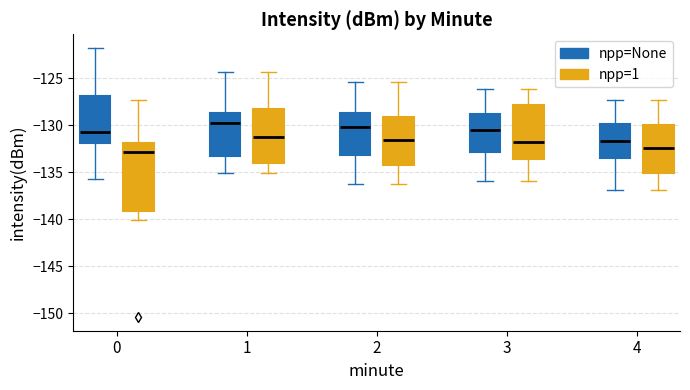

Reading left to right, transcribe this box plot: for each box, give where its median line is, the range the box spans, and where its two whiskers end, as read against the y-axis. The values are not printed on the chart, so give them approximately, as read against the axis.

0 (npp=None): median -130.5, box -132.0 to -127.0, whiskers -135.5 to -121.5
0 (npp=1): median -133.0, box -139.0 to -132.0, whiskers -140.0 to -127.5
1 (npp=None): median -129.5, box -133.5 to -128.5, whiskers -135.0 to -124.5
1 (npp=1): median -131.0, box -134.0 to -128.5, whiskers -135.0 to -124.5
2 (npp=None): median -130.0, box -133.0 to -128.5, whiskers -136.0 to -125.5
2 (npp=1): median -131.5, box -134.0 to -129.0, whiskers -136.0 to -125.5
3 (npp=None): median -130.5, box -133.0 to -128.5, whiskers -136.0 to -126.0
3 (npp=1): median -132.0, box -133.5 to -128.0, whiskers -136.0 to -126.0
4 (npp=None): median -131.5, box -133.5 to -130.0, whiskers -137.0 to -127.5
4 (npp=1): median -132.5, box -135.0 to -130.0, whiskers -137.0 to -127.5